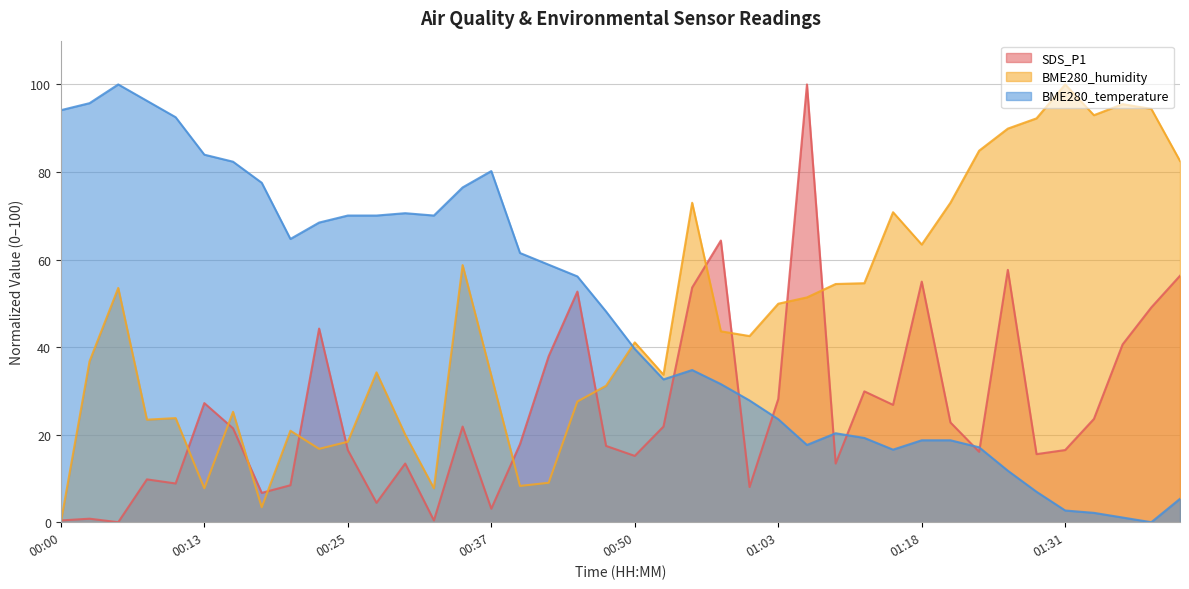

What is the highest value of the SDS_P1 series?

100.0